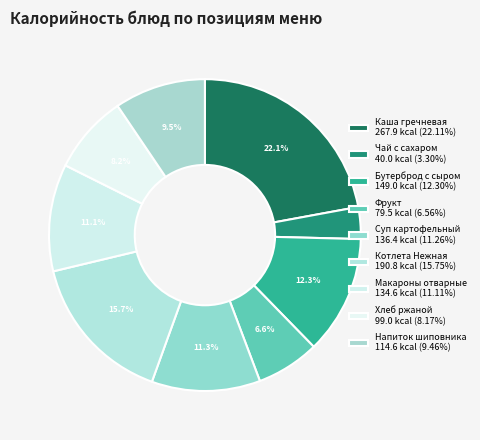

Is there a majority slice in this chart?

No